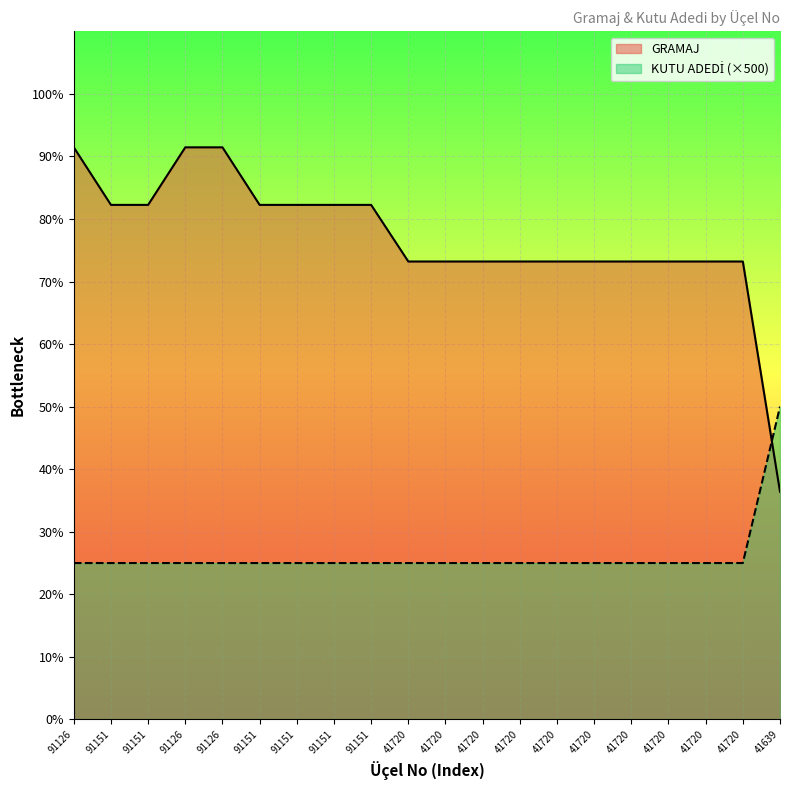

At 91151, list the series in order from smallest to largest.

KUTU ADEDİ, GRAMAJ